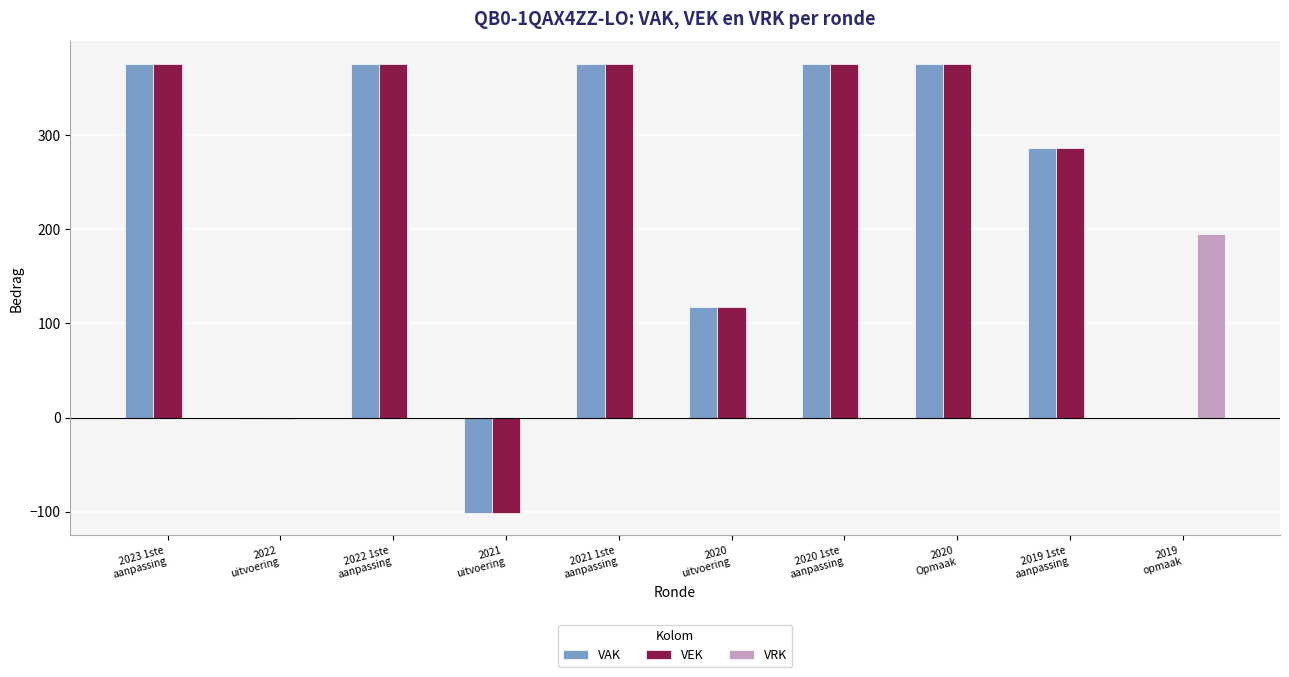

What is the difference between the VEK values at 2020
Opmaak and 2022
uitvoering?

377